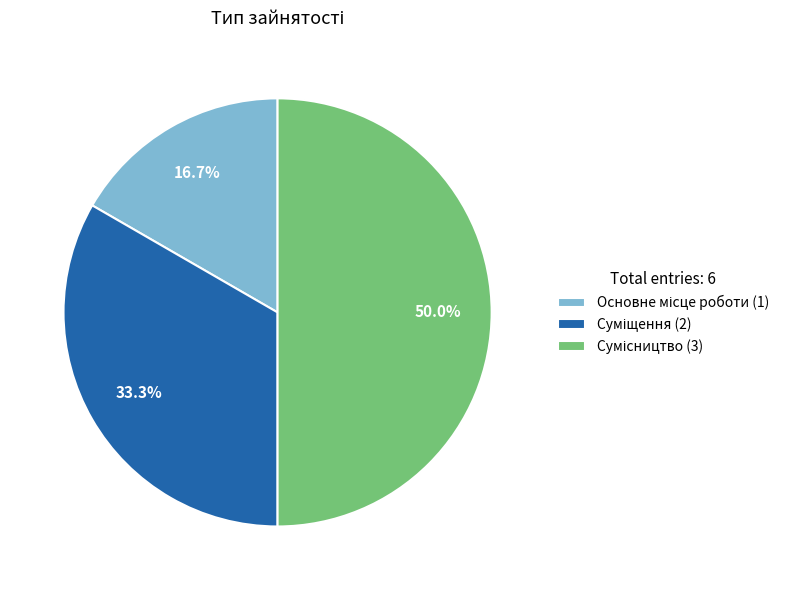

Which has a higher value, Сумісництво or Основне місце роботи?

Сумісництво